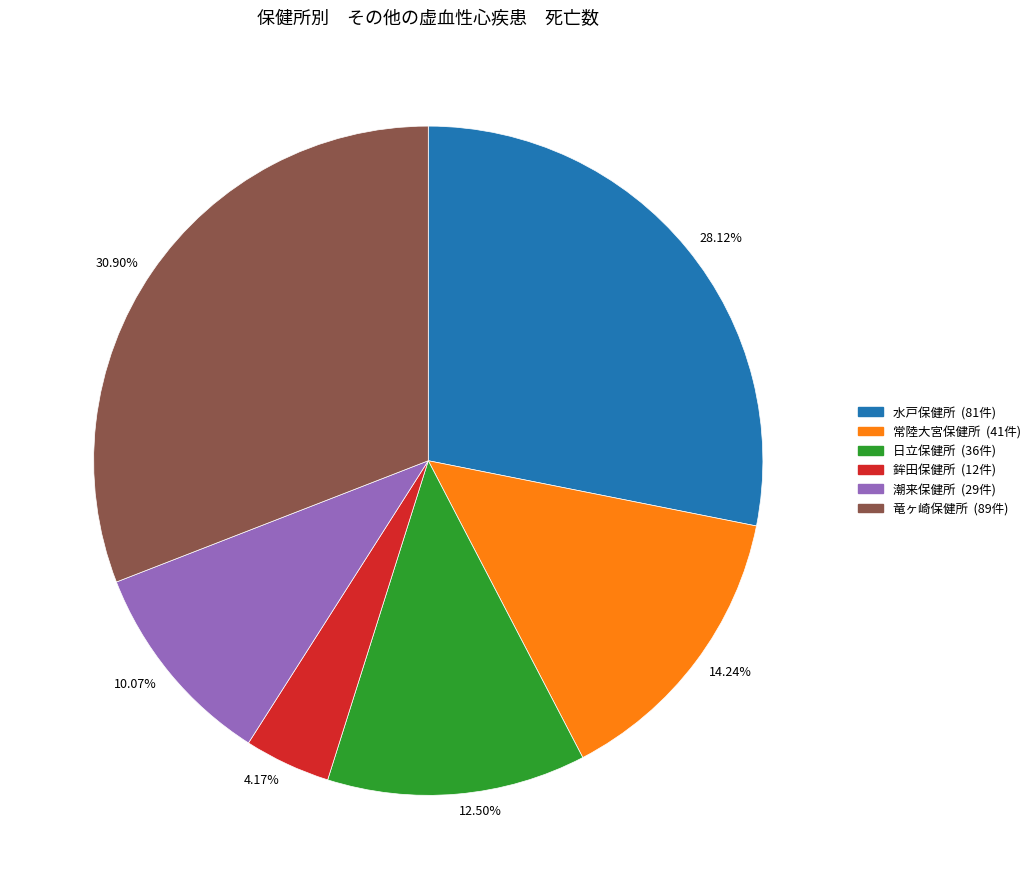

Which has a higher value, 14.24% or 28.12%?

28.12%